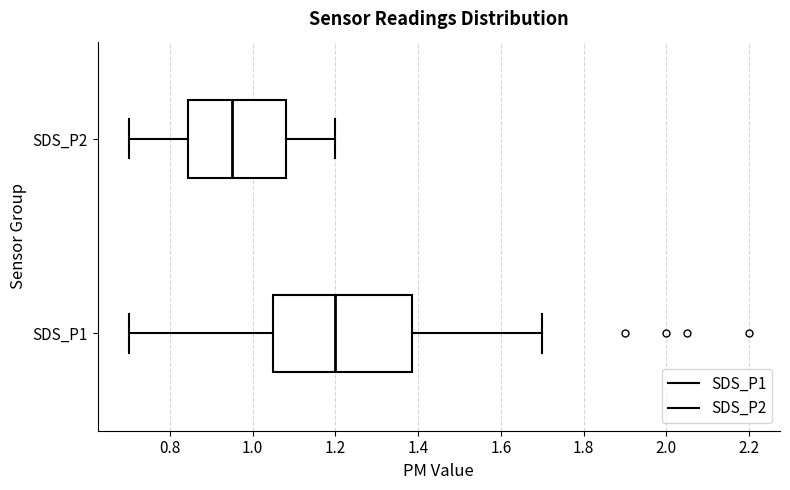

Which box is the widest, from its left edge to its right edge?

SDS_P1